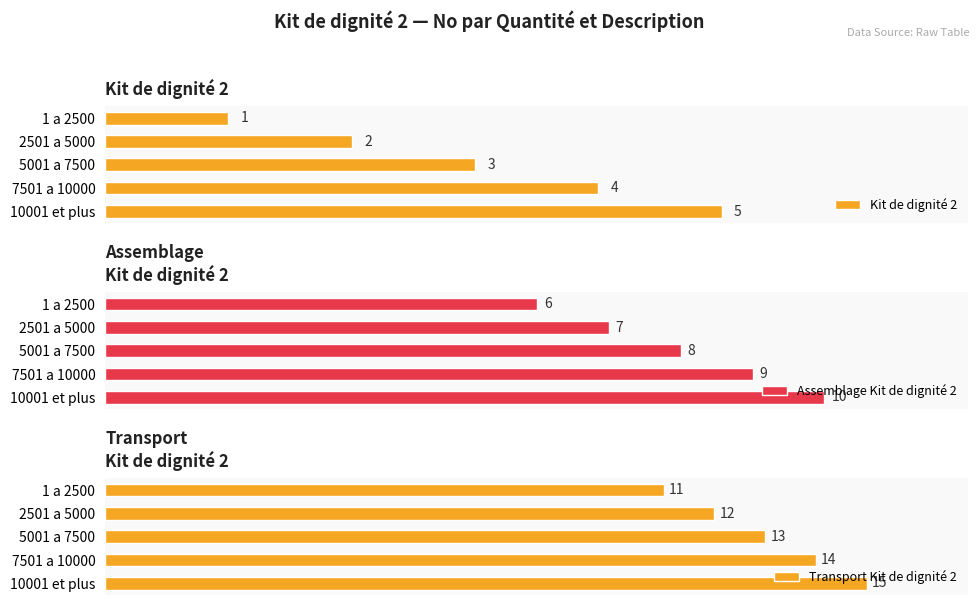

At which label is Transport Kit de dignité 2 closest to 13?

5001 a 7500